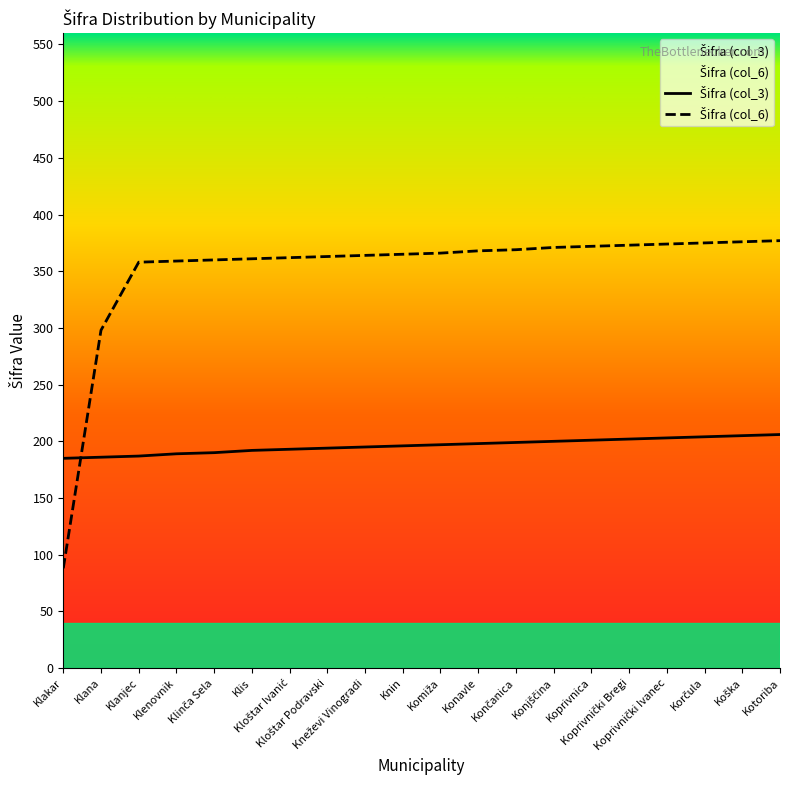

Between Komiža and Kotoriba, which is larger?

Kotoriba